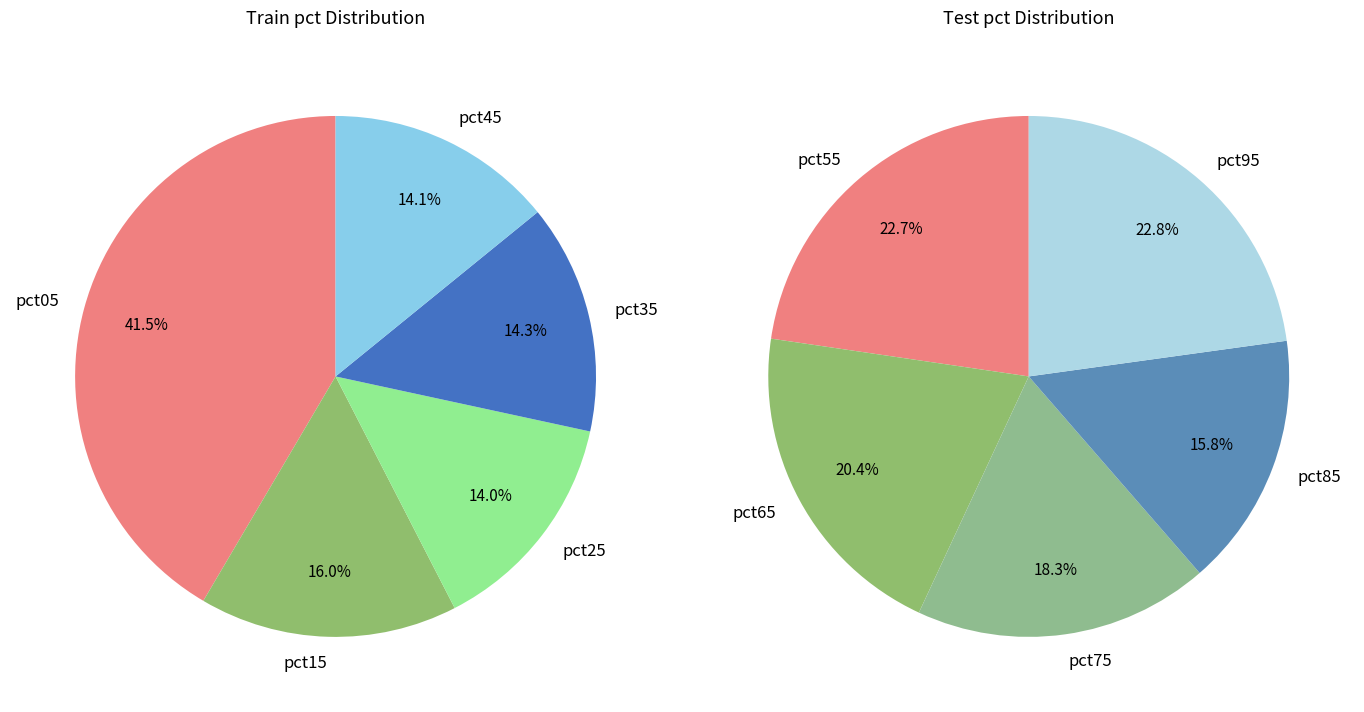

Count the number of slices in the pie.

10